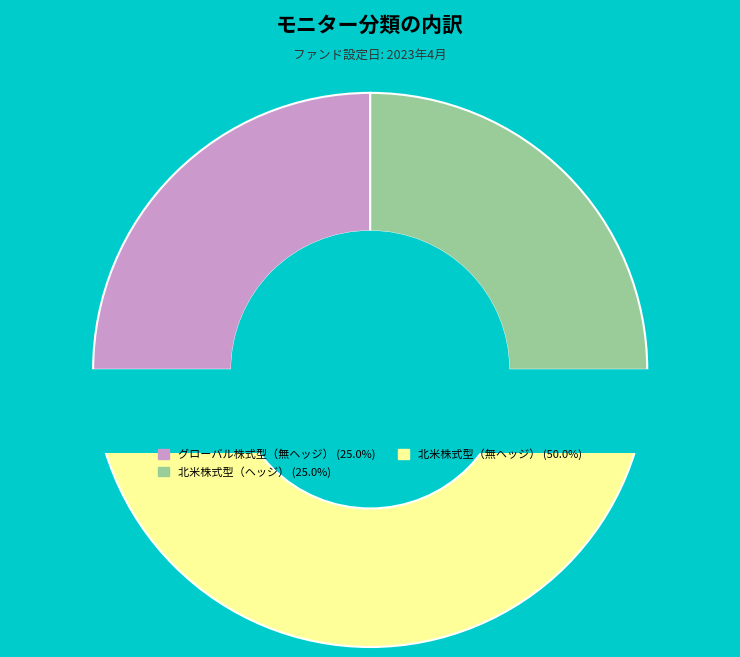

Rank the categories by value from lowest to highest.

グローバル株式型（無ヘッジ）, 北米株式型（ヘッジ）, 北米株式型（無ヘッジ）